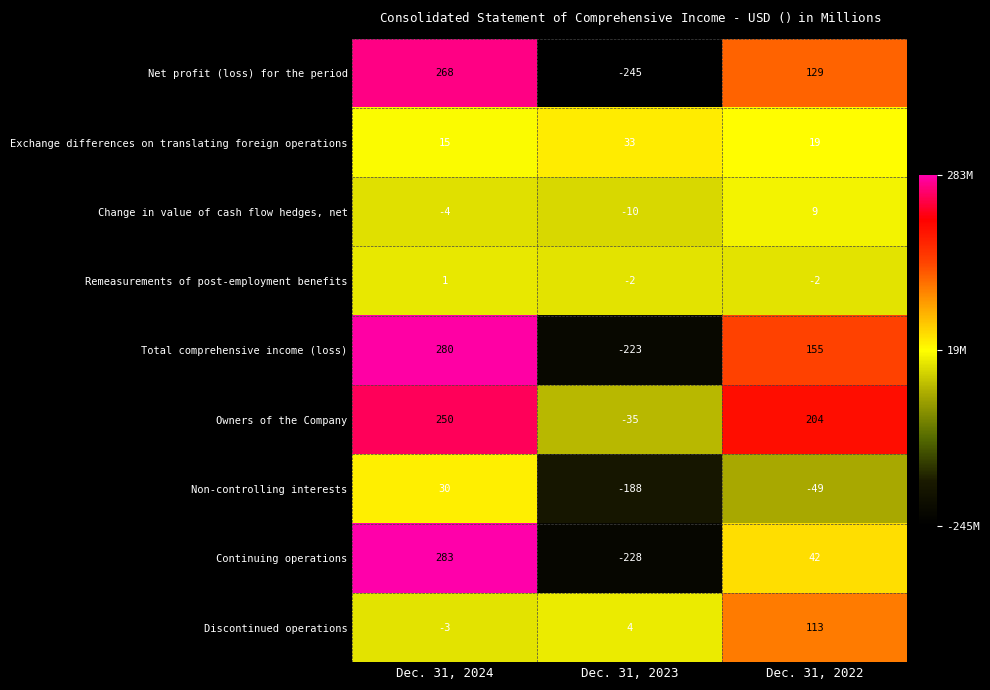

How many distinct data groups are displayed?

9